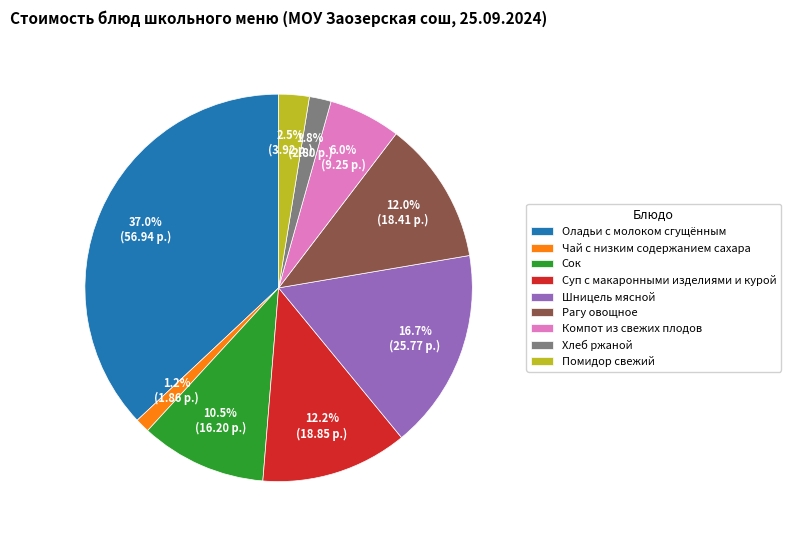

The Рагу овощное slice represents 12% of the pie. True or false?

True